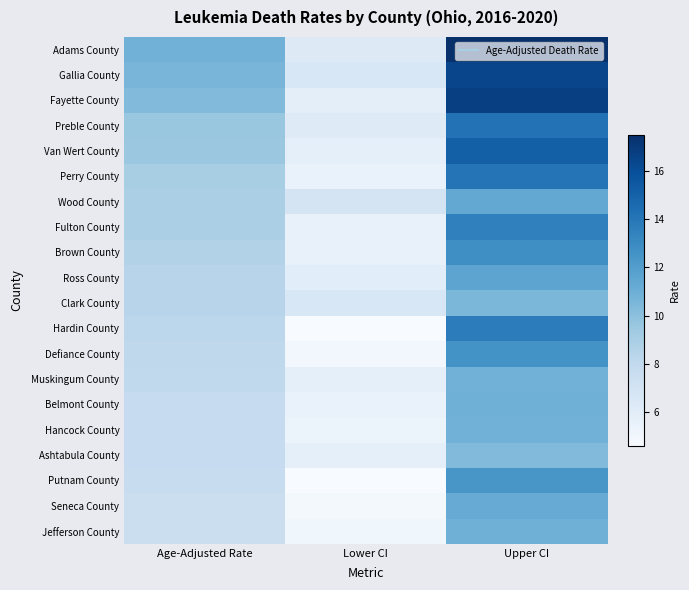

Reading left to right, extract all data points from this chart.

Adams County: Age-Adjusted Rate=10.8	Lower CI=6.3	Upper CI=17.5
Gallia County: Age-Adjusted Rate=10.6	Lower CI=6.6	Upper CI=16.4
Fayette County: Age-Adjusted Rate=10.3	Lower CI=5.9	Upper CI=16.7
Preble County: Age-Adjusted Rate=9.6	Lower CI=6.2	Upper CI=14.2
Van Wert County: Age-Adjusted Rate=9.5	Lower CI=5.8	Upper CI=15.1
Perry County: Age-Adjusted Rate=9.0	Lower CI=5.5	Upper CI=14.1
Wood County: Age-Adjusted Rate=8.9	Lower CI=6.9	Upper CI=11.4
Fulton County: Age-Adjusted Rate=8.9	Lower CI=5.6	Upper CI=13.5
Brown County: Age-Adjusted Rate=8.6	Lower CI=5.6	Upper CI=12.8
Ross County: Age-Adjusted Rate=8.4	Lower CI=6.0	Upper CI=11.6
Clark County: Age-Adjusted Rate=8.4	Lower CI=6.6	Upper CI=10.5
Hardin County: Age-Adjusted Rate=8.2	Lower CI=4.6	Upper CI=13.7
Defiance County: Age-Adjusted Rate=8.1	Lower CI=5.0	Upper CI=12.6
Muskingum County: Age-Adjusted Rate=8.0	Lower CI=5.8	Upper CI=10.8
Belmont County: Age-Adjusted Rate=7.8	Lower CI=5.5	Upper CI=10.9
Hancock County: Age-Adjusted Rate=7.8	Lower CI=5.4	Upper CI=10.8
Ashtabula County: Age-Adjusted Rate=7.8	Lower CI=5.8	Upper CI=10.3
Putnam County: Age-Adjusted Rate=7.7	Lower CI=4.6	Upper CI=12.4
Seneca County: Age-Adjusted Rate=7.5	Lower CI=4.9	Upper CI=11.2
Jefferson County: Age-Adjusted Rate=7.5	Lower CI=5.1	Upper CI=10.9